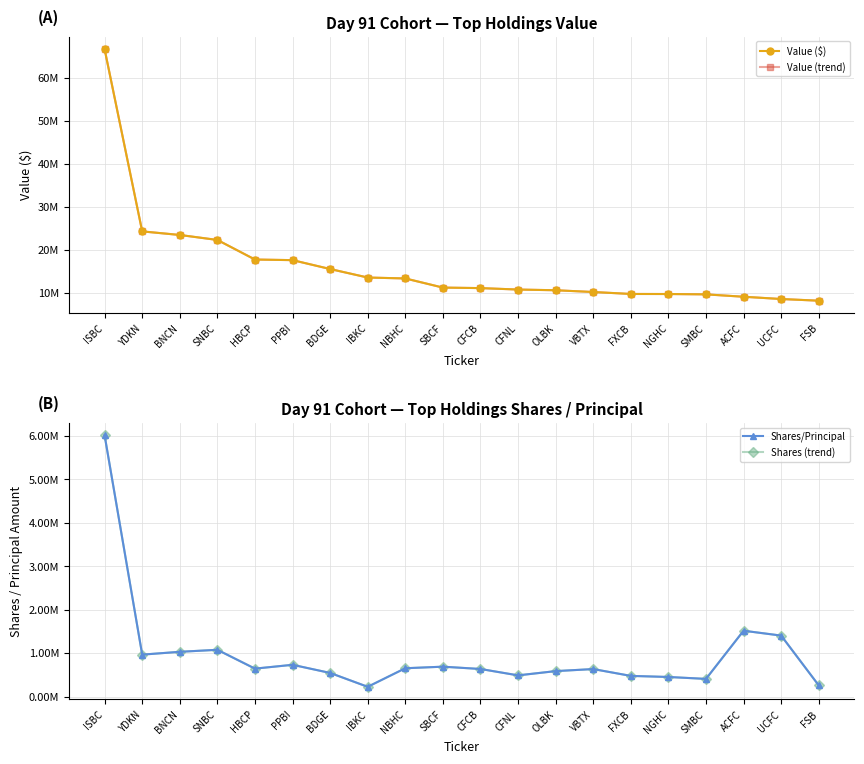

How many lines are shown in the chart?

4